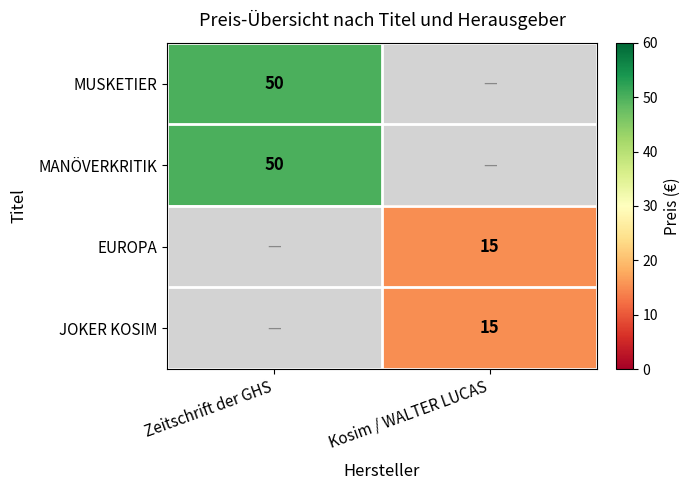

True or false: JOKER KOSIM has a value of 24 at Kosim / WALTER LUCAS.

False